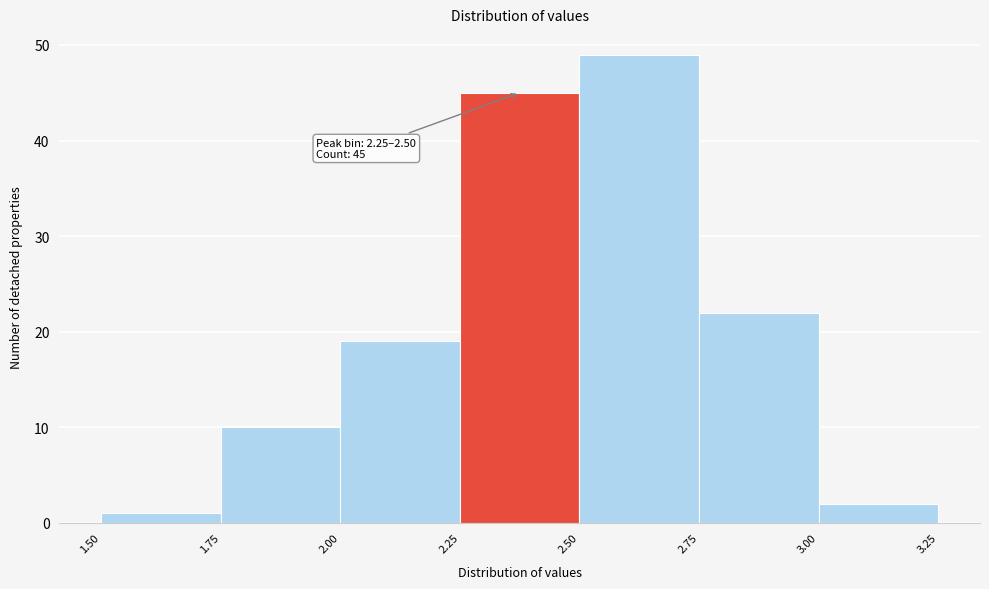

Over which range of the x-axis is the bar tallest?

2.50 to 2.75